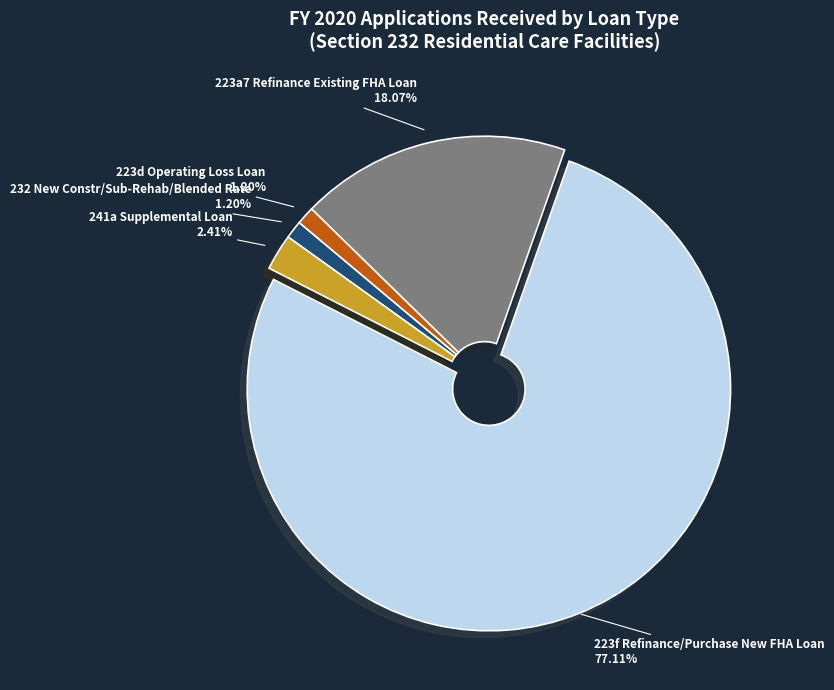

To the nearest percent, what is the average slice percentage?

20%